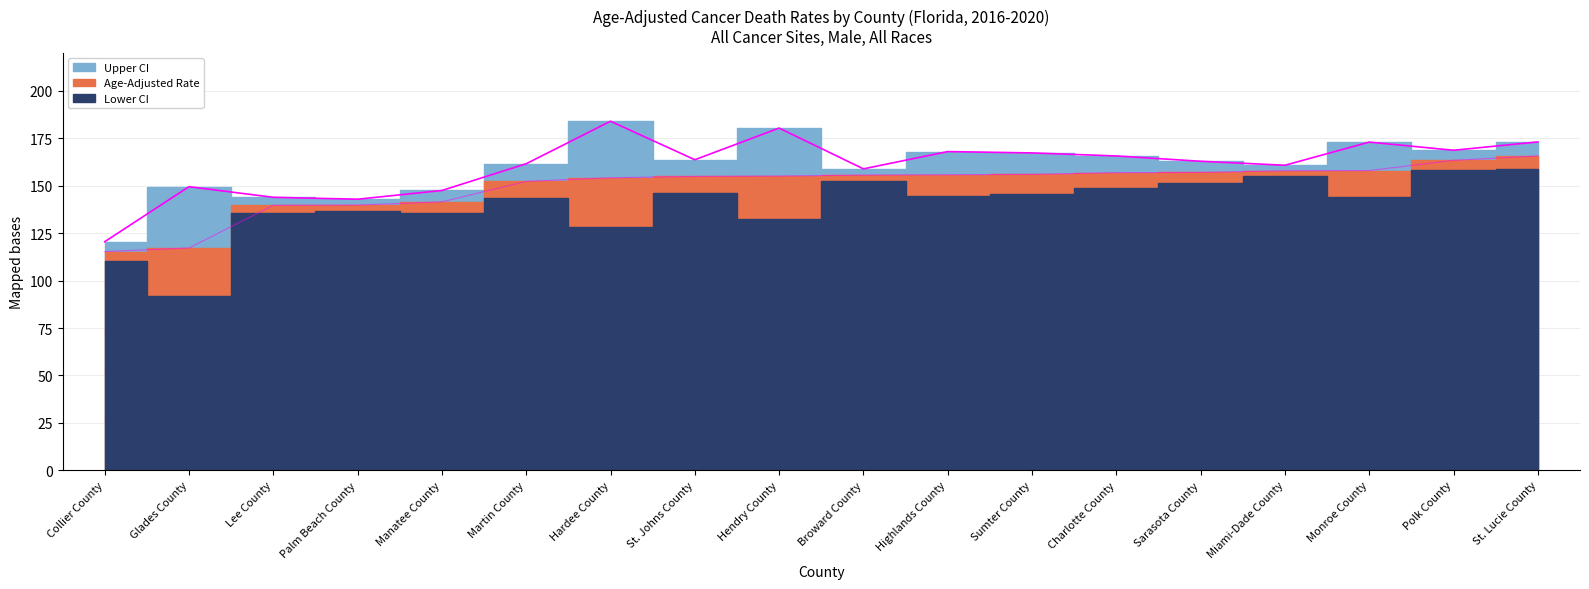

True or false: Rate boundary and Upper CI boundary cross at least once.

False